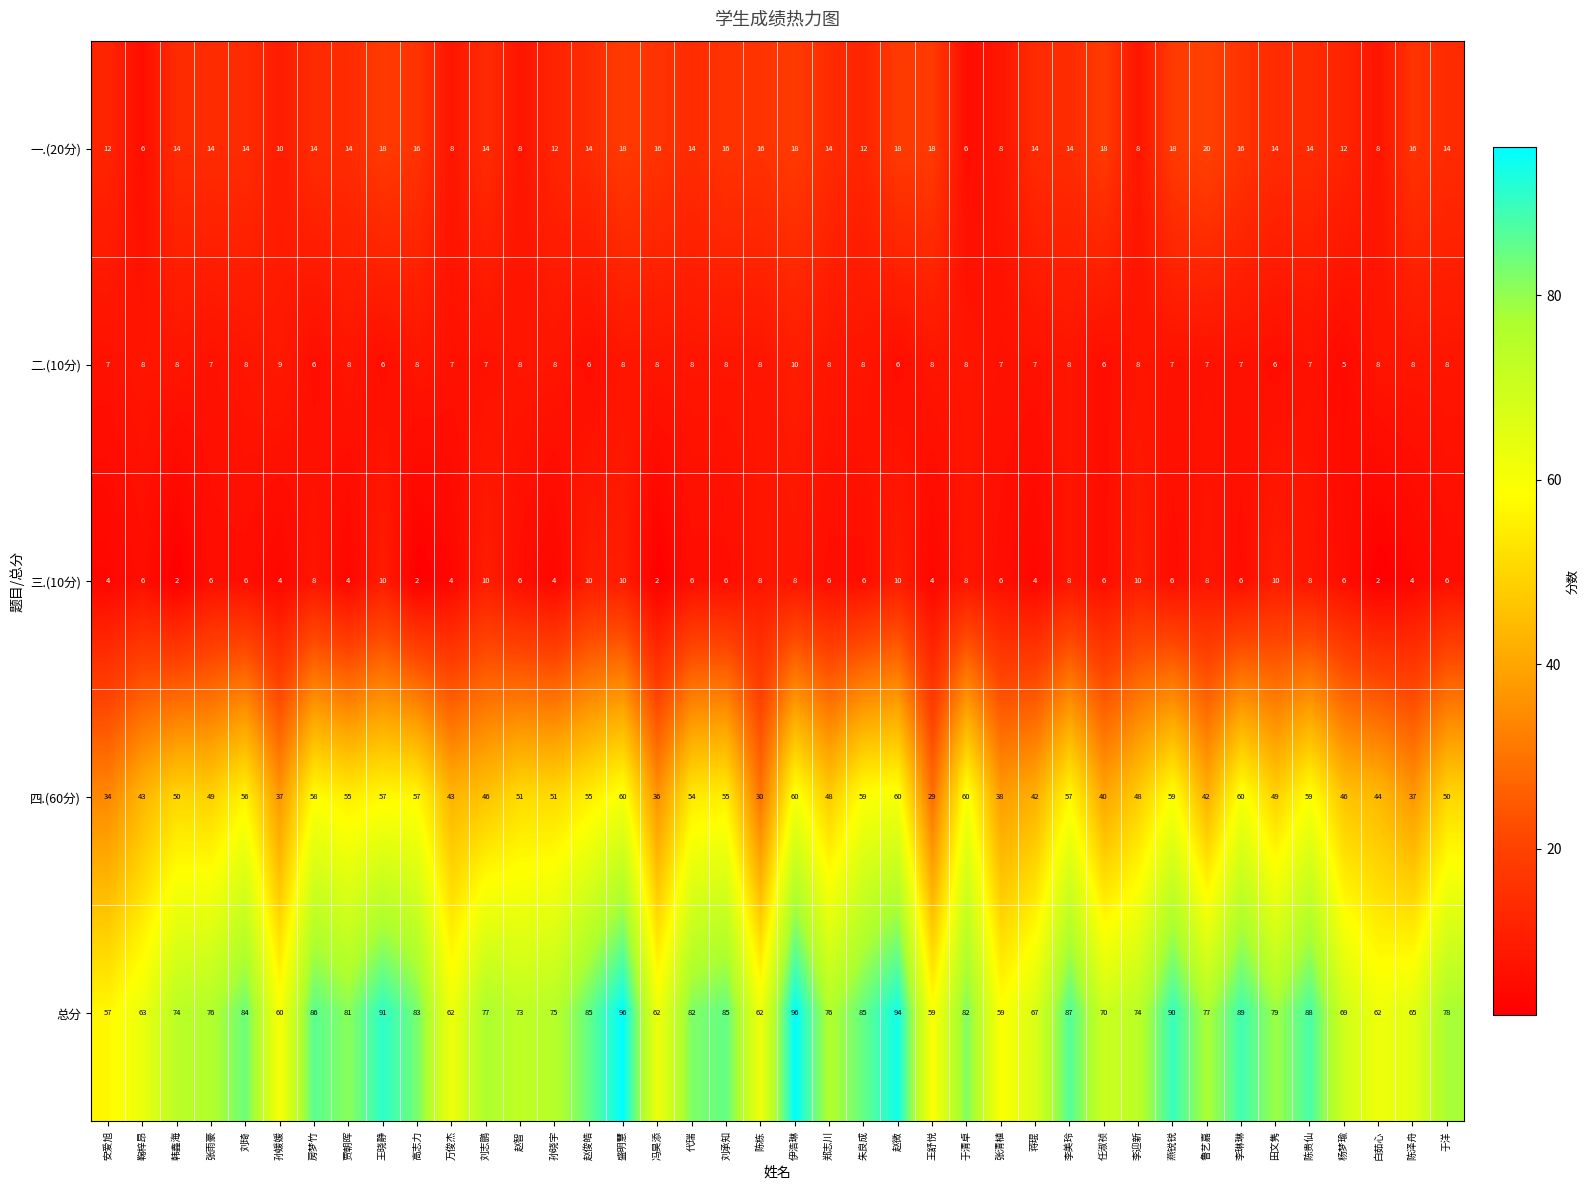

What is the difference between the highest and lowest values at 房梦竹?

80